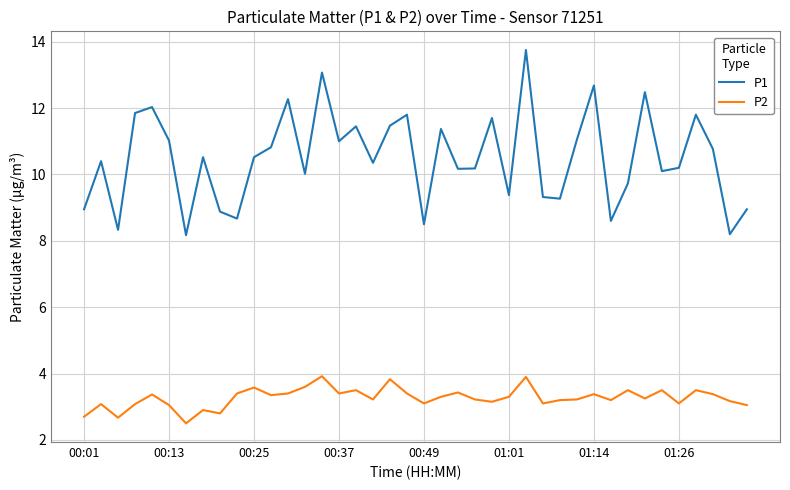

Which series has the largest total across all categories?

P1